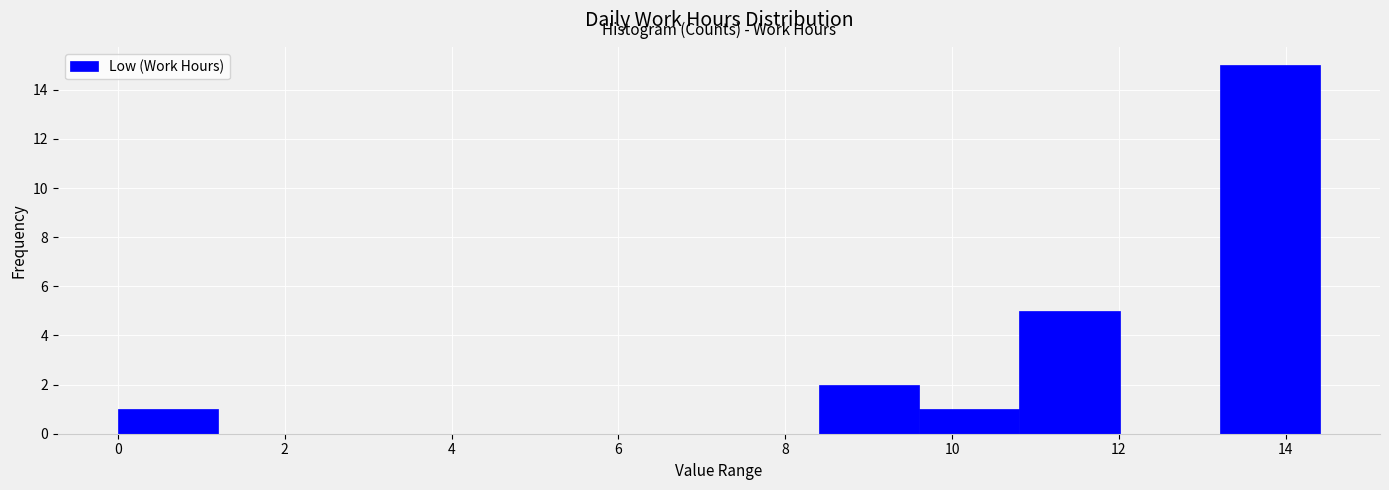

How tall is the bar that spans 0.0 to 1.2 on the x-axis? Neither the bar edges nor the heights are printed on the chart, so give them approximately, as read against the axes.

1